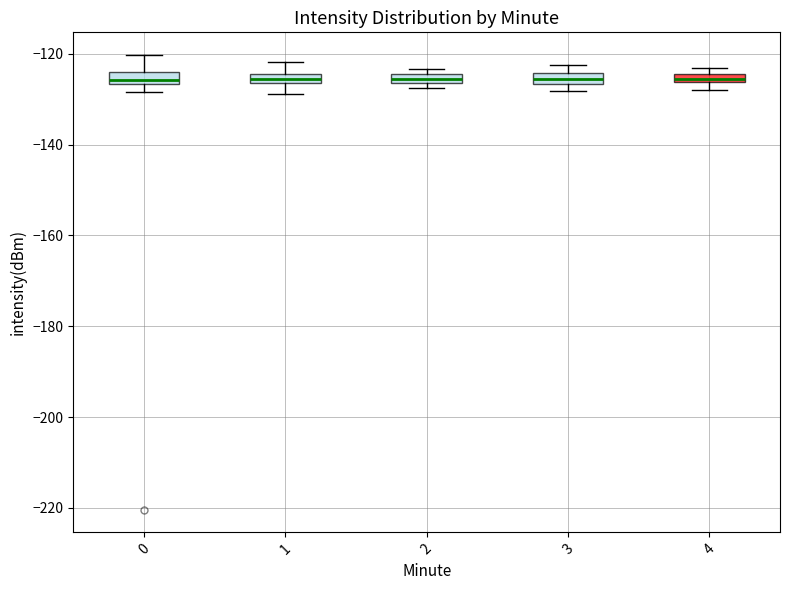

Where is the upper edge of the box at x = 4 on the y-axis? The values are not printed on the chart, so give them approximately, as read against the axis.

-124